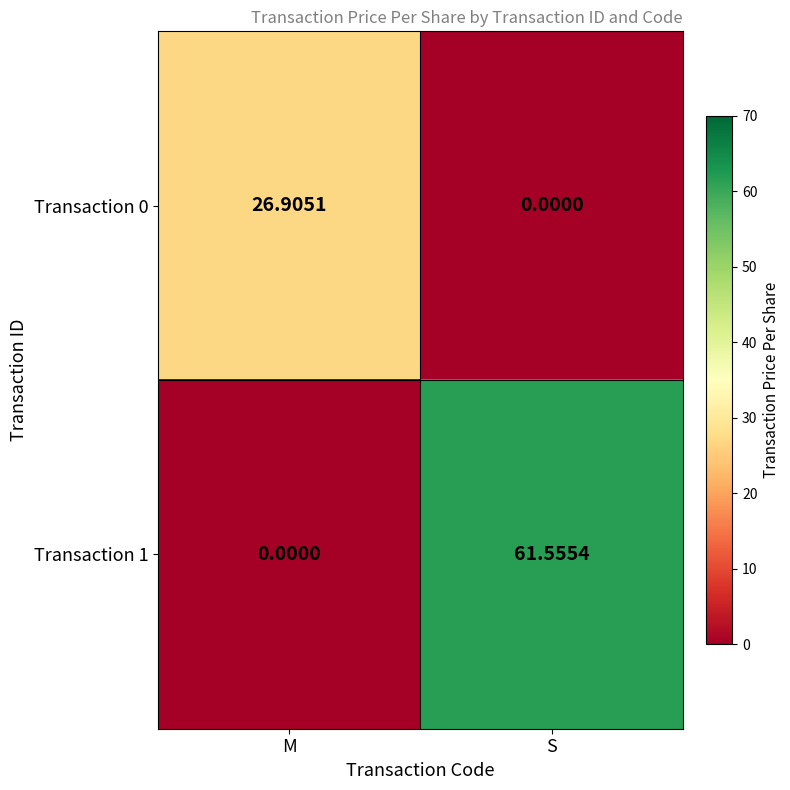

What is the difference between the highest and lowest values at M?

26.9